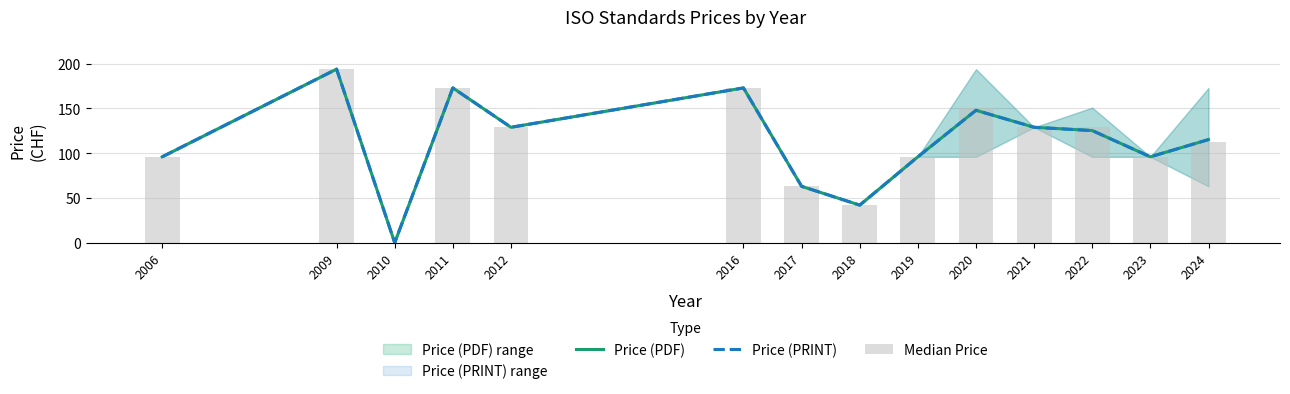

What is the difference between the highest and lowest values at 2024?

2.8